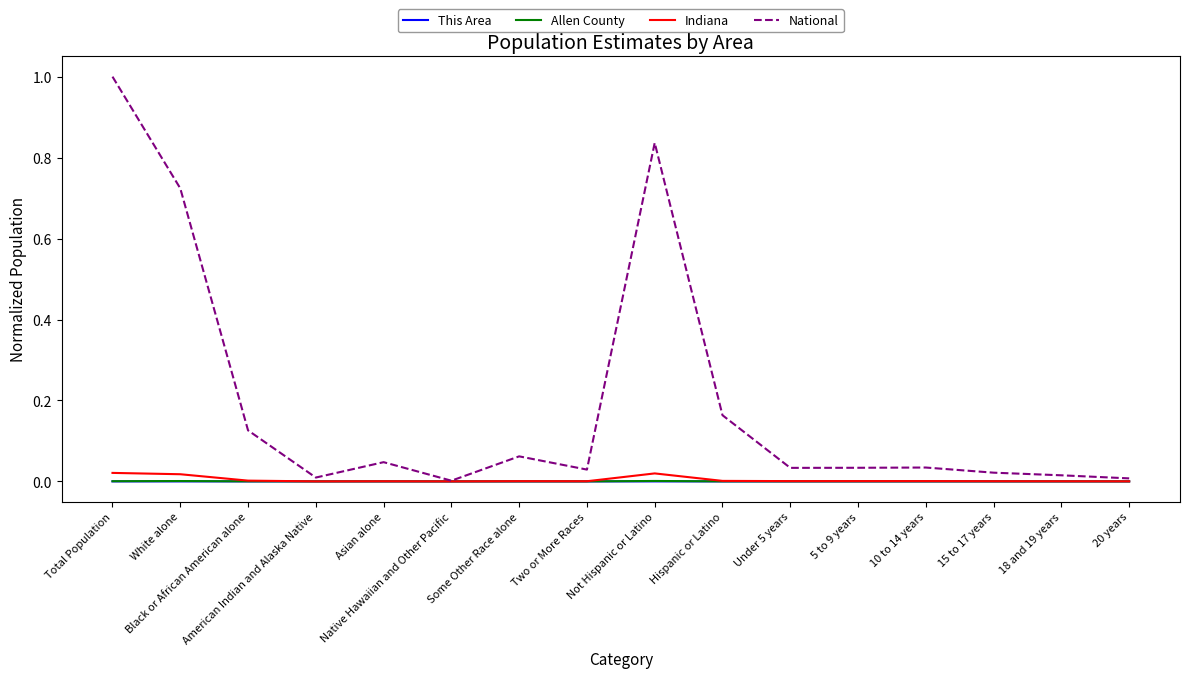

Where is the first local minimum for National?

American Indian and Alaska Native